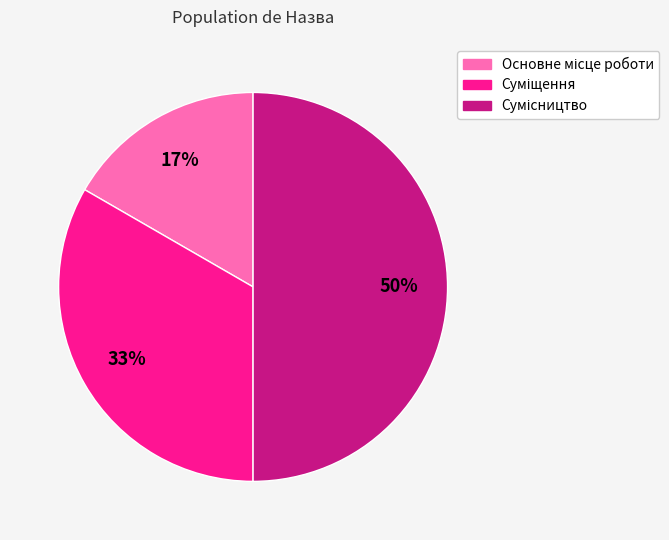

To the nearest percent, what is the average slice percentage?

33%